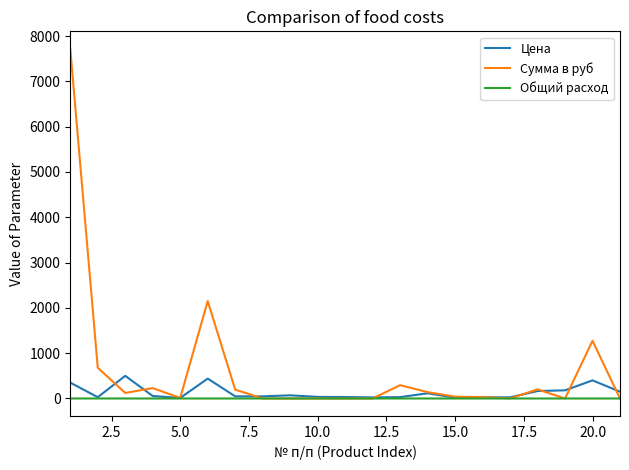

Which series has the largest total across all categories?

Сумма в руб